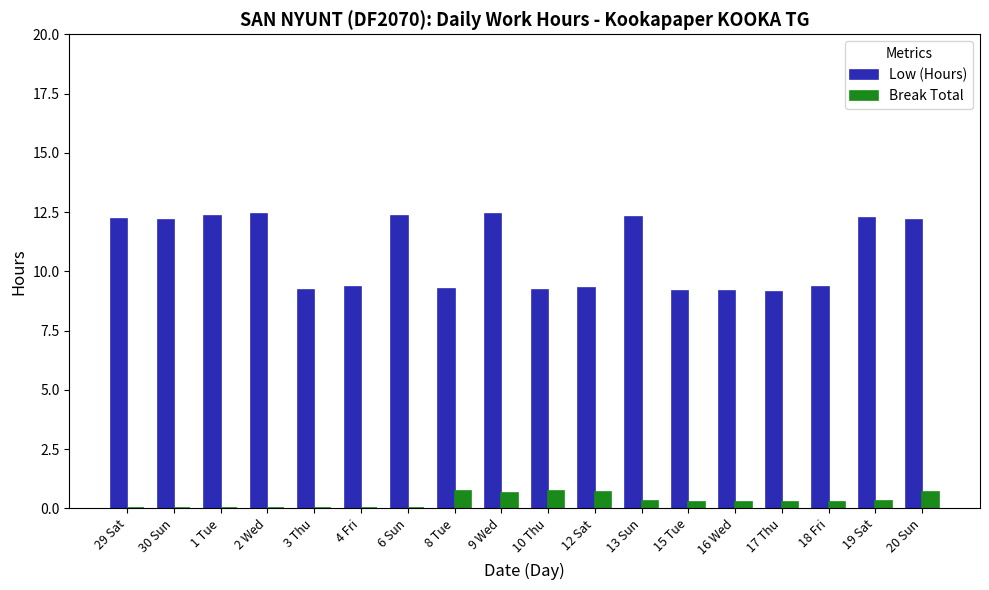

Between 2 Wed and 15 Tue, which series saw the biggest shift?

Low (Hours)